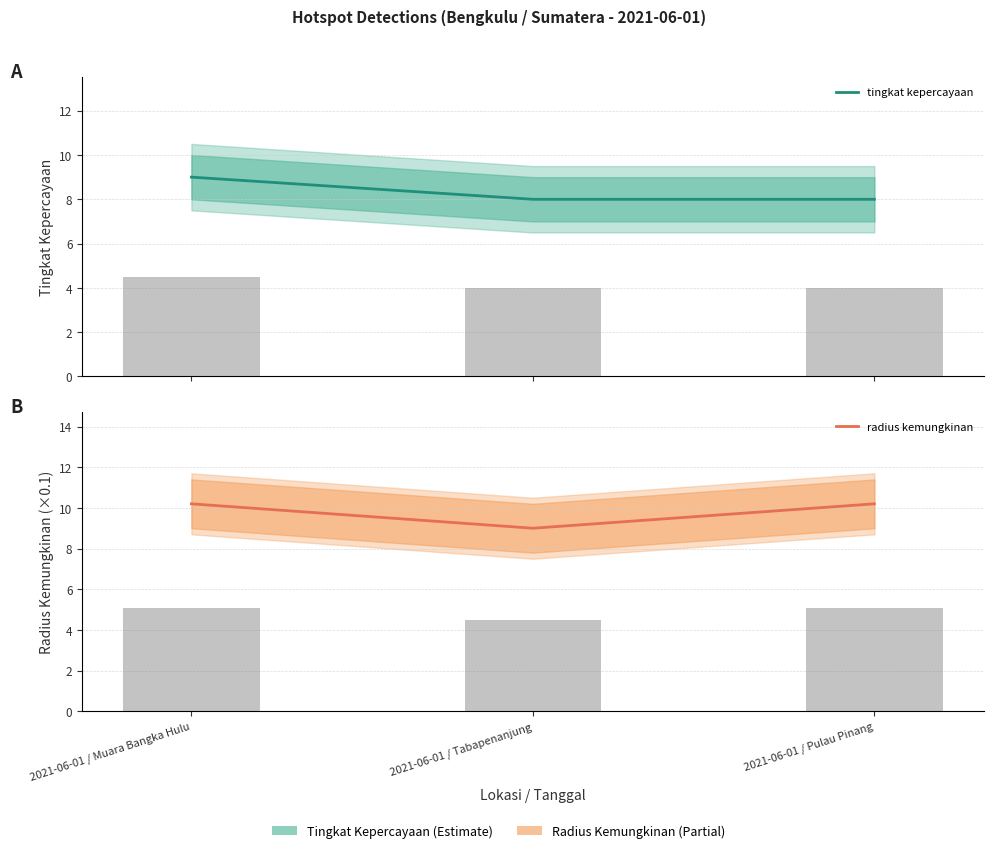

List the series in order of their peak value, highest first.

radius kemungkinan, tingkat kepercayaan